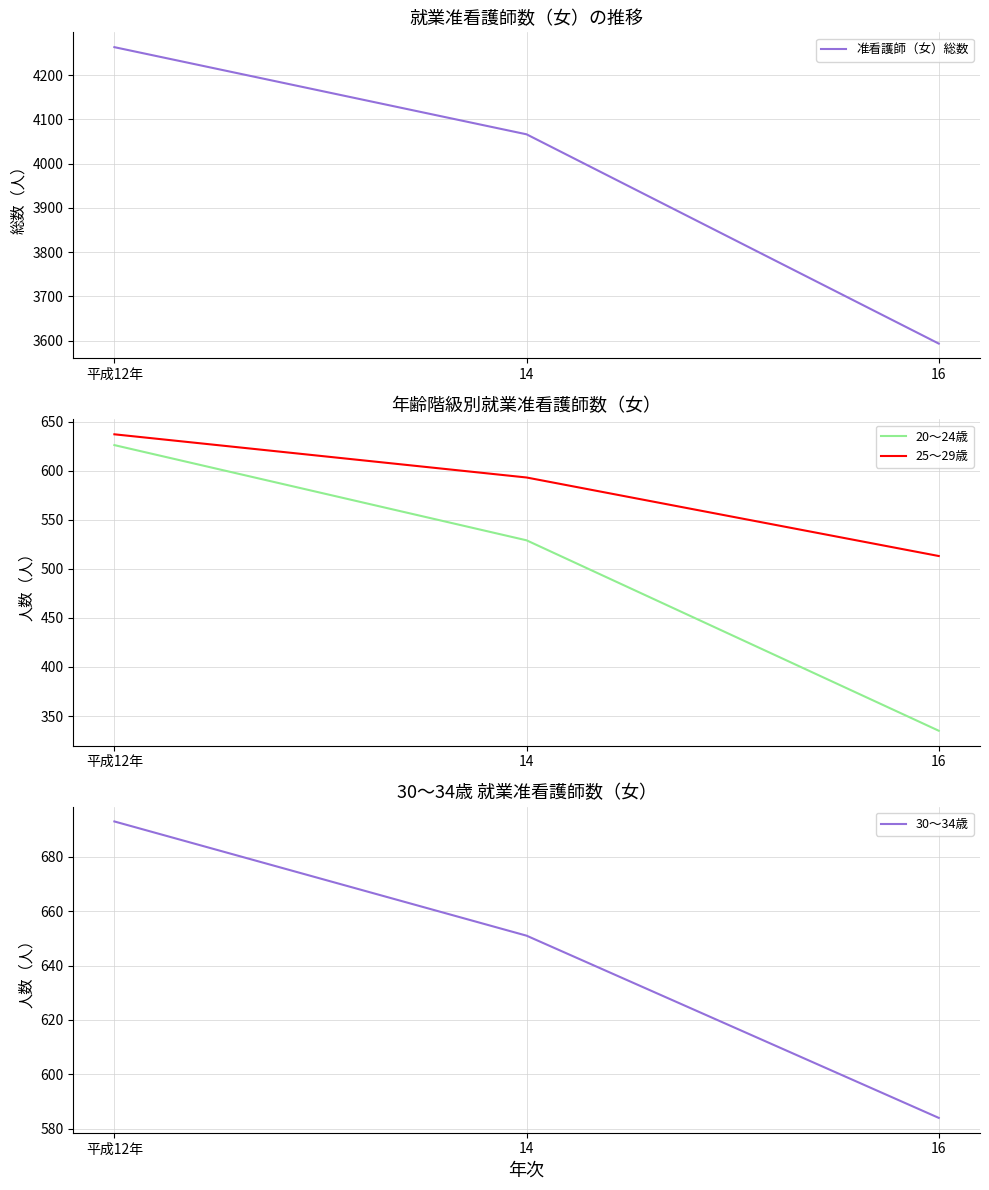

Reading left to right, list all the values displayed in this chart.

准看護師（女）総数: 4263	4066	3593
20～24歳: 626	529	335
25～29歳: 637	593	513
30～34歳: 693	651	584